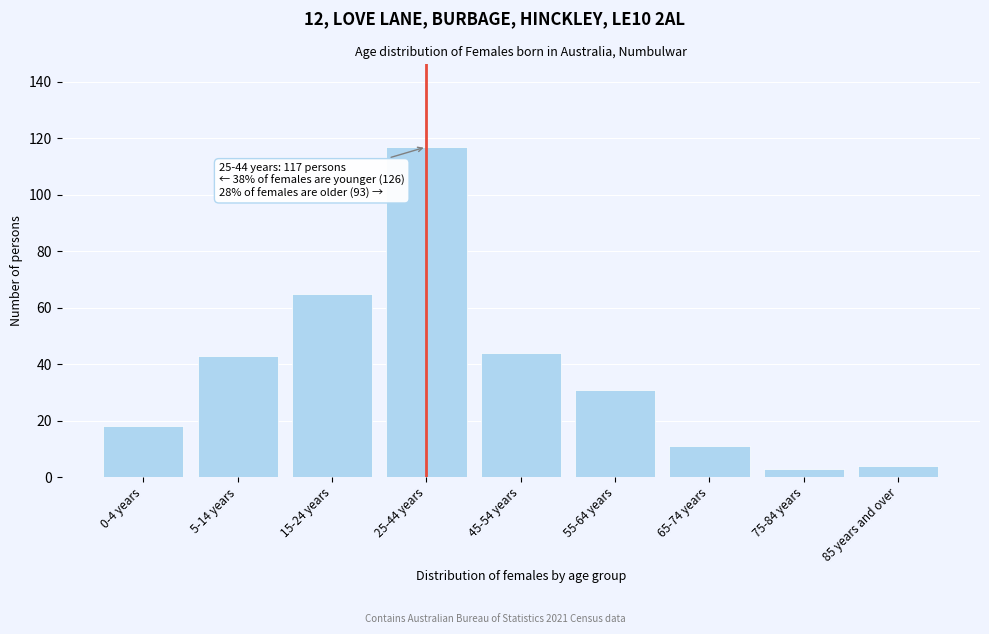

Reading left to right, extract all data points from this chart.

0-4 years=18	5-14 years=43	15-24 years=65	25-44 years=117	45-54 years=44	55-64 years=31	65-74 years=11	75-84 years=3	85 years and over=4